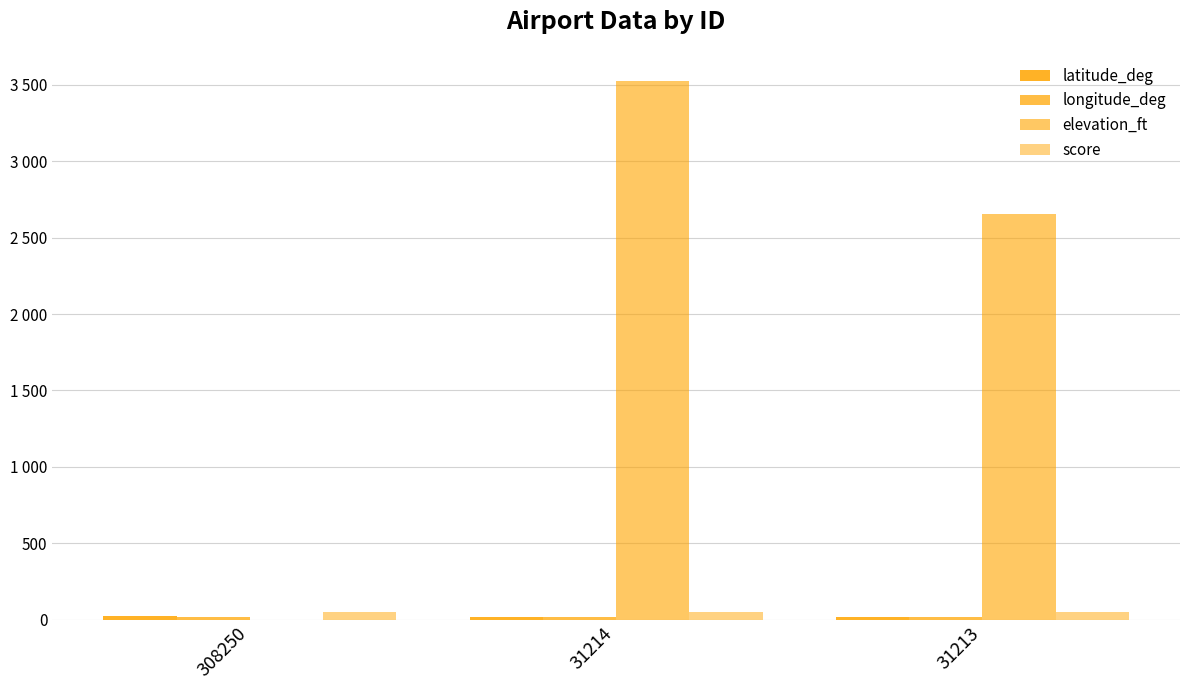

Are the bars horizontal?

No